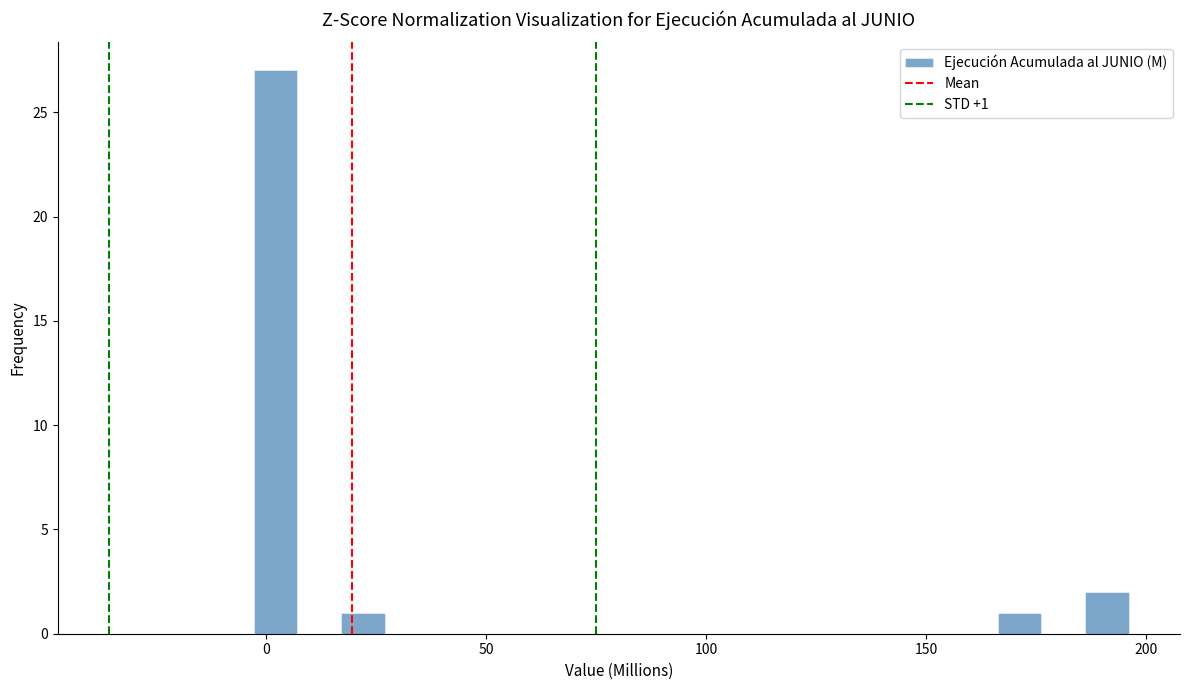

Read against the x-axis, roughly where is the centre of the tallest bar?

0